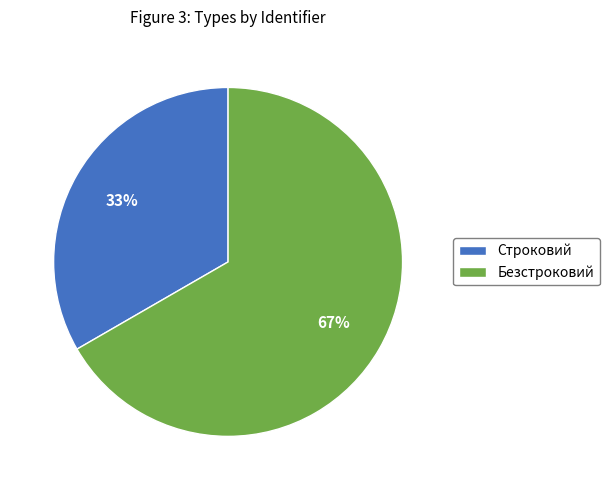

Rank the categories by value from highest to lowest.

Безстроковий, Строковий